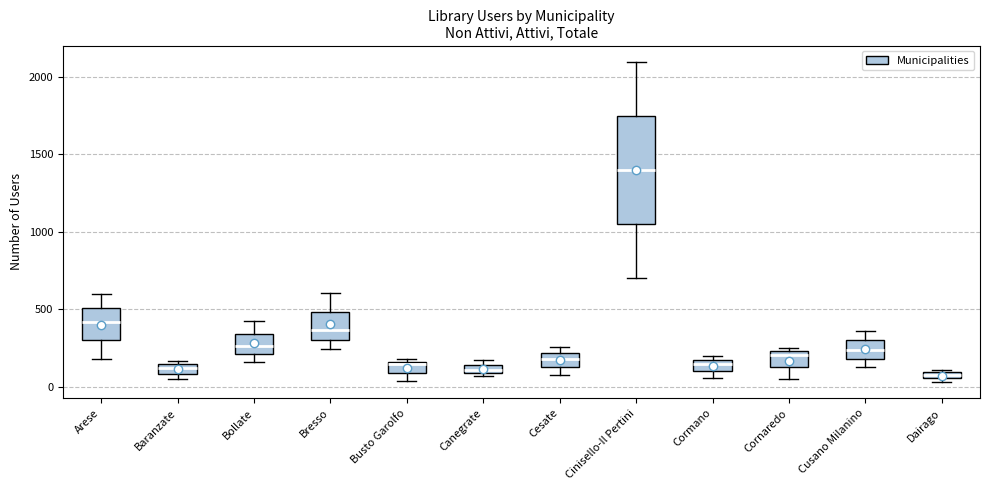

Where is the upper edge of the box for Cornaredo on the y-axis? The values are not printed on the chart, so give them approximately, as read against the axis.

250